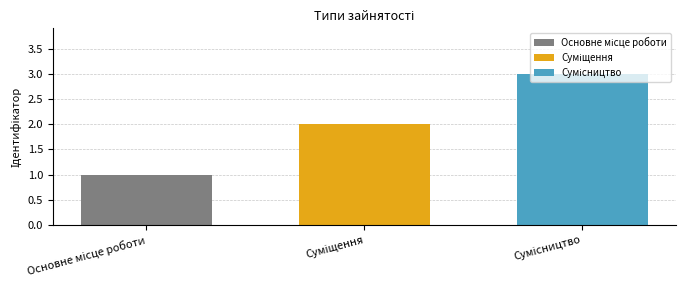

Count the number of categories in the chart.

1